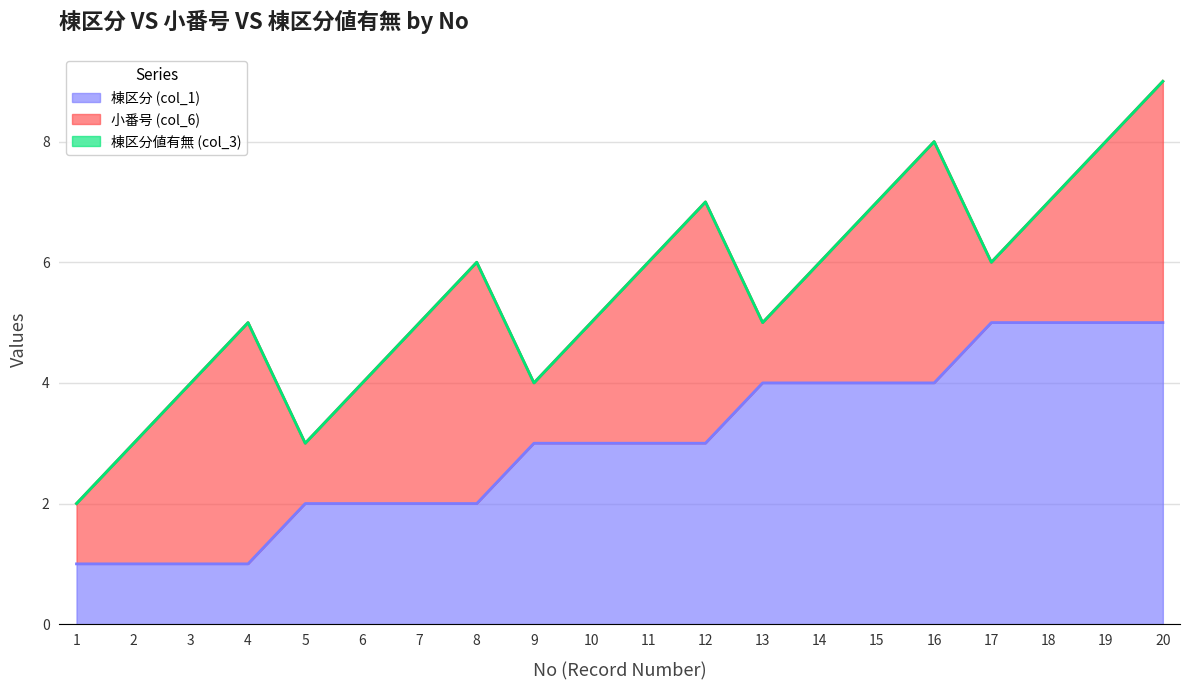

What is the average value of the 棟区分 (col_1) series?

3